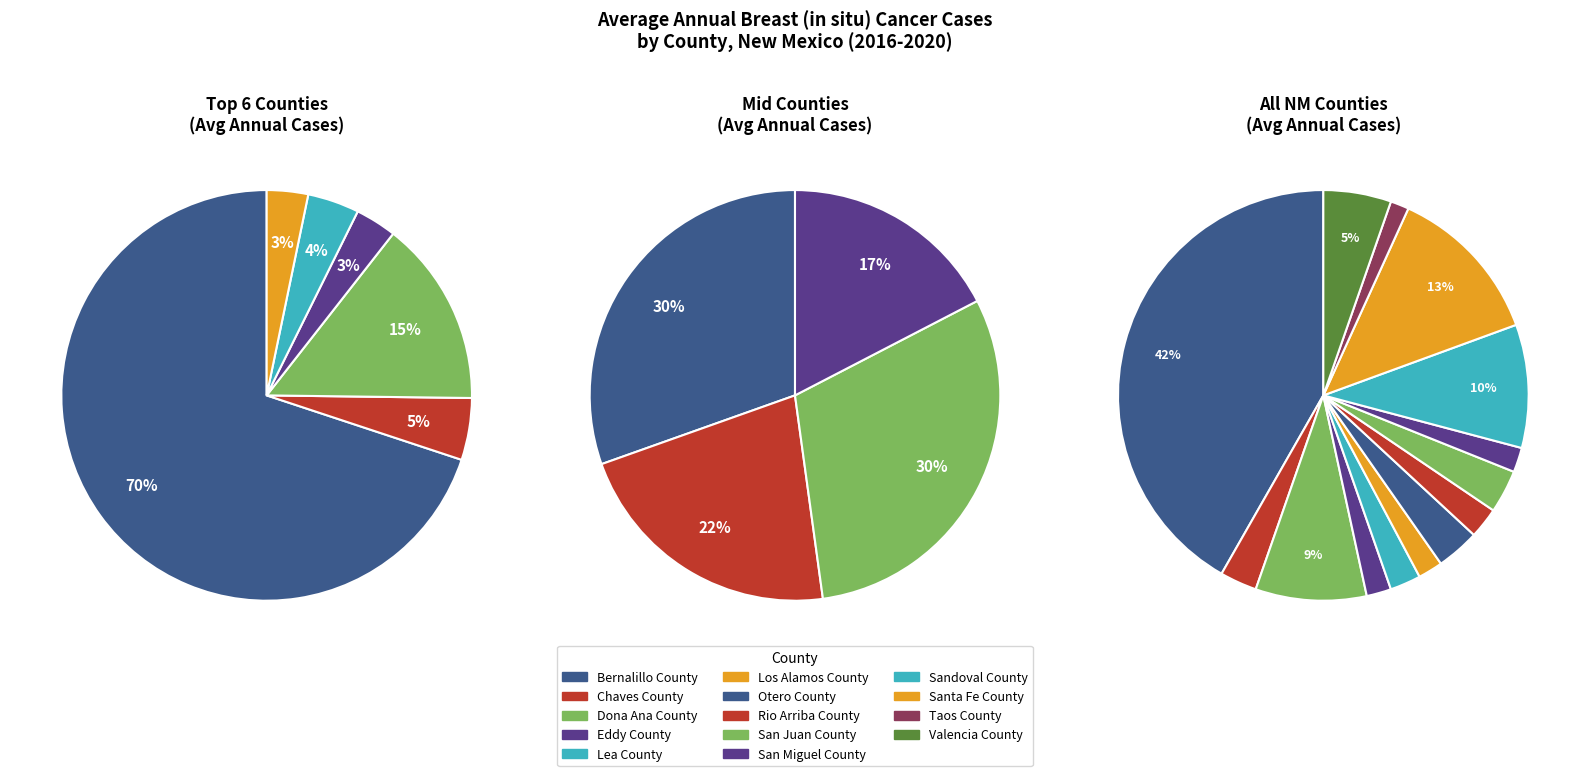

Between Chaves County and Lea County, which is larger?

Chaves County